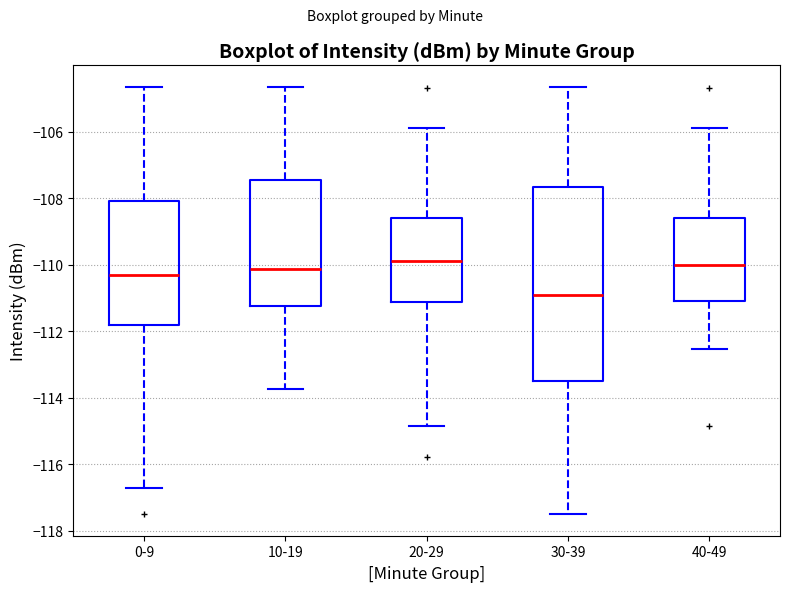

Reading left to right, transcribe this box plot: for each box, give where its median line is, the range the box spans, and where its two whiskers end, as read against the y-axis. The values are not printed on the chart, so give them approximately, as read against the axis.

0-9: median -110.2, box -111.8 to -108.0, whiskers -116.8 to -104.6
10-19: median -110.2, box -111.2 to -107.4, whiskers -113.8 to -104.6
20-29: median -109.8, box -111.2 to -108.6, whiskers -114.8 to -106.0
30-39: median -111.0, box -113.4 to -107.6, whiskers -117.6 to -104.6
40-49: median -110.0, box -111.0 to -108.6, whiskers -112.6 to -106.0